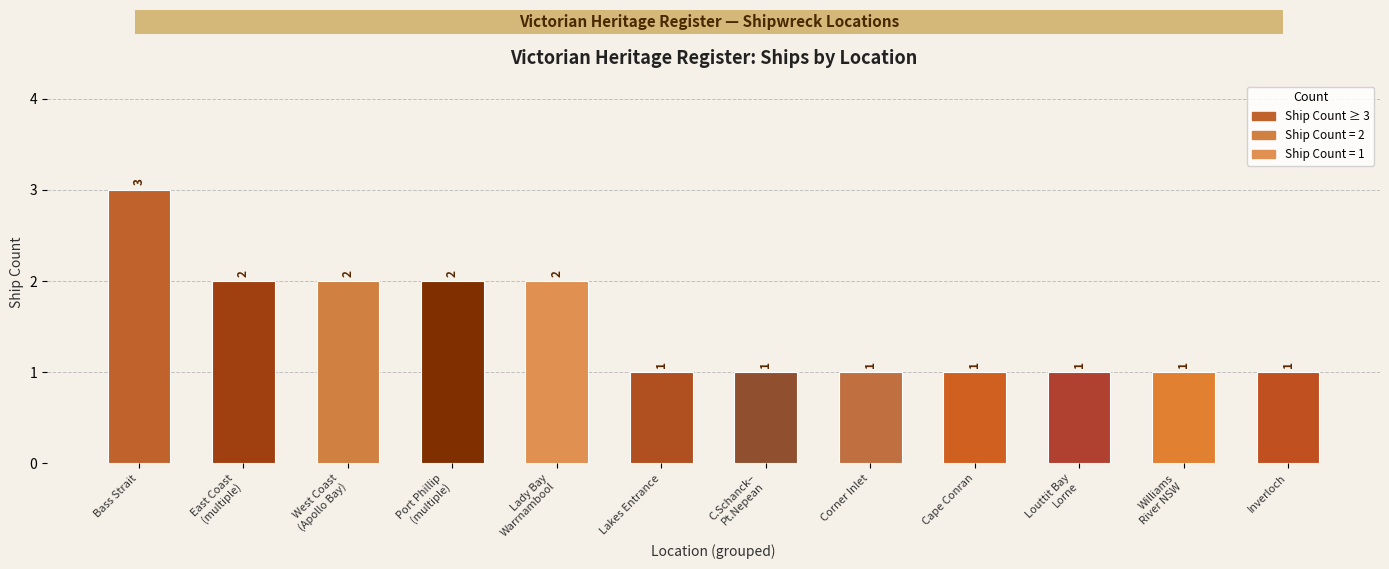

What is the sum of all values?

18